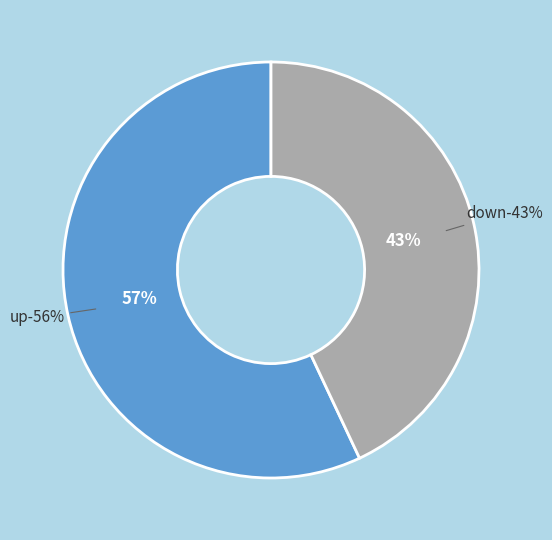

What is the ratio of the value at down to the value at up?

0.8